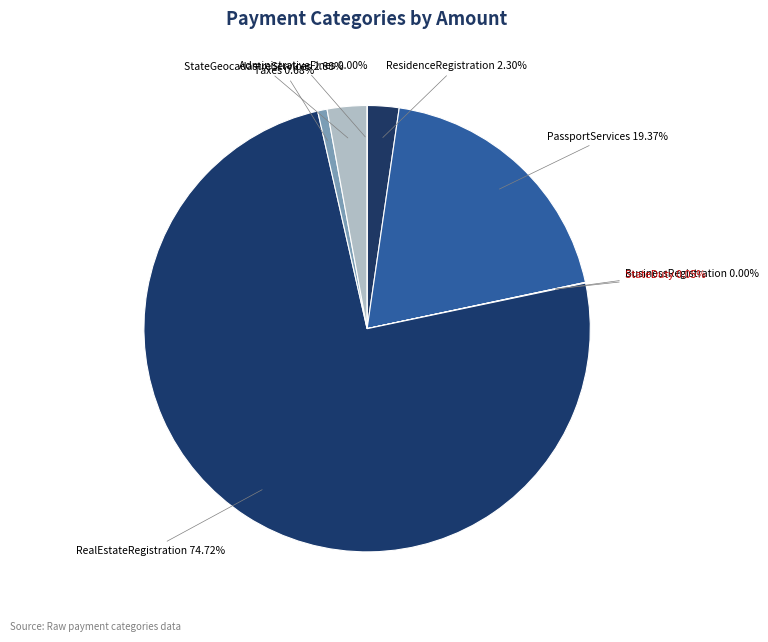

What portion of the pie excludes BusinessRegistration?

100.0%